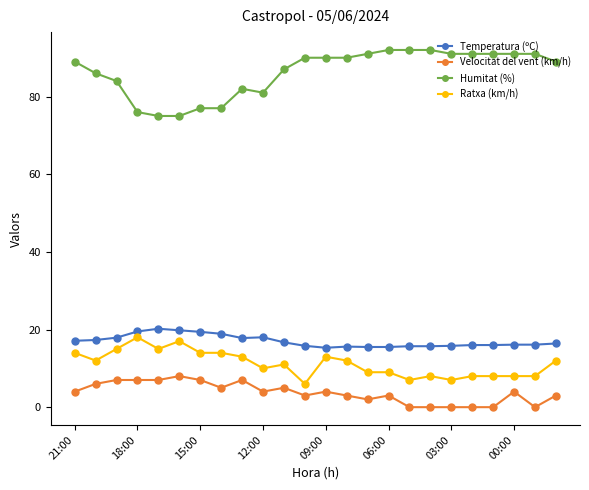

Which series has the largest range (max minus min)?

Humitat (%)